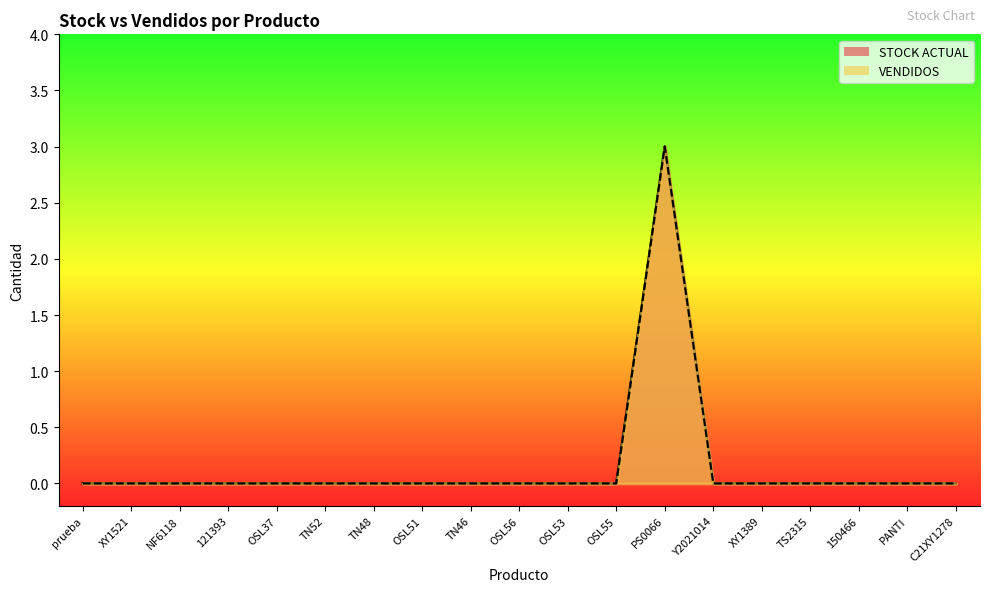

True or false: VENDIDOS line has more than 0 points higher than both neighbors.

True